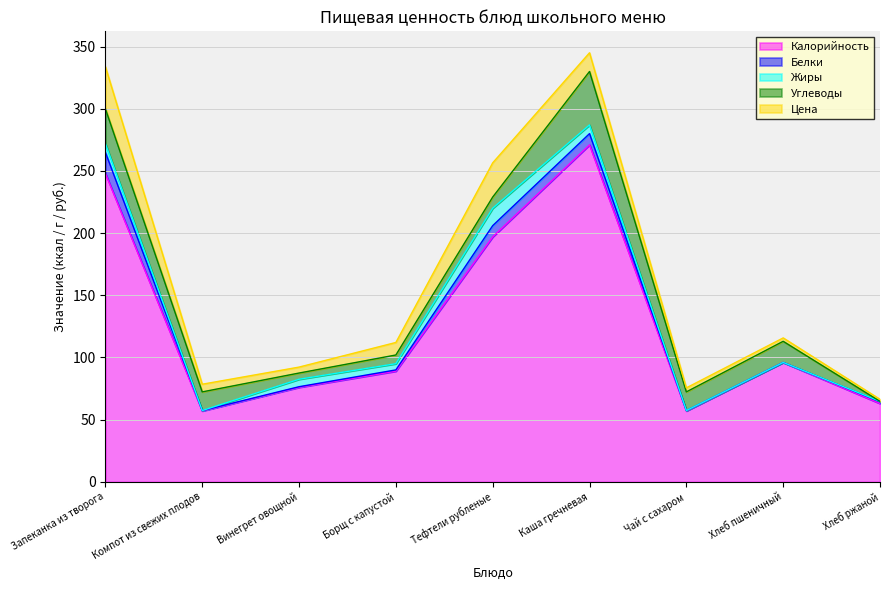

How many times do Цена and Углеводы cross each other?

4